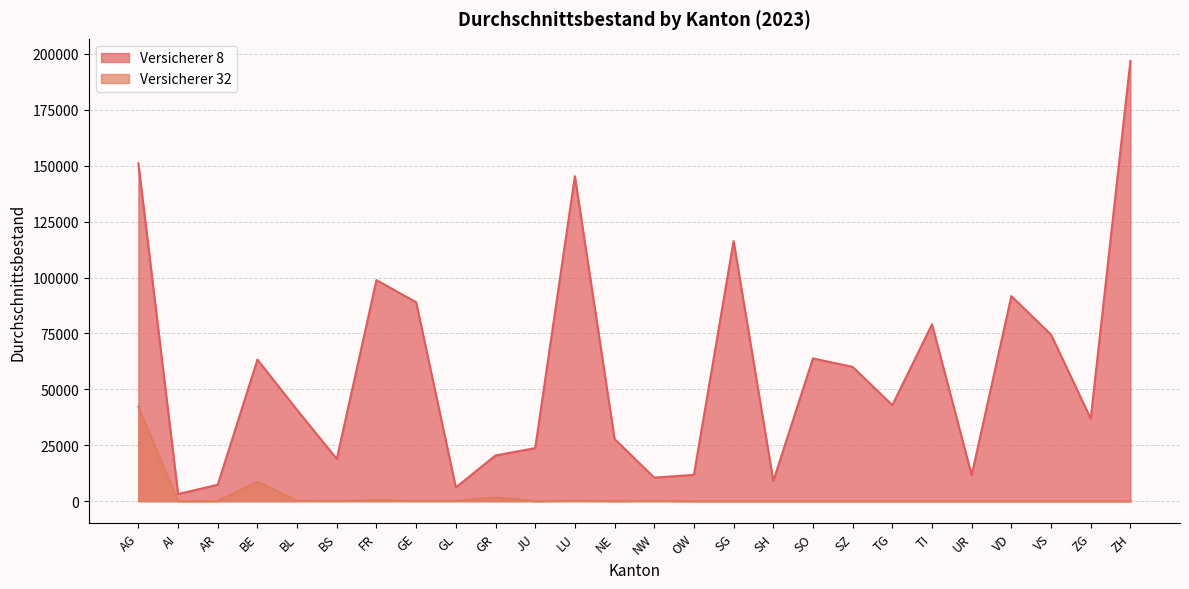

Read the Versicherer 32 value at BE.

8675.0